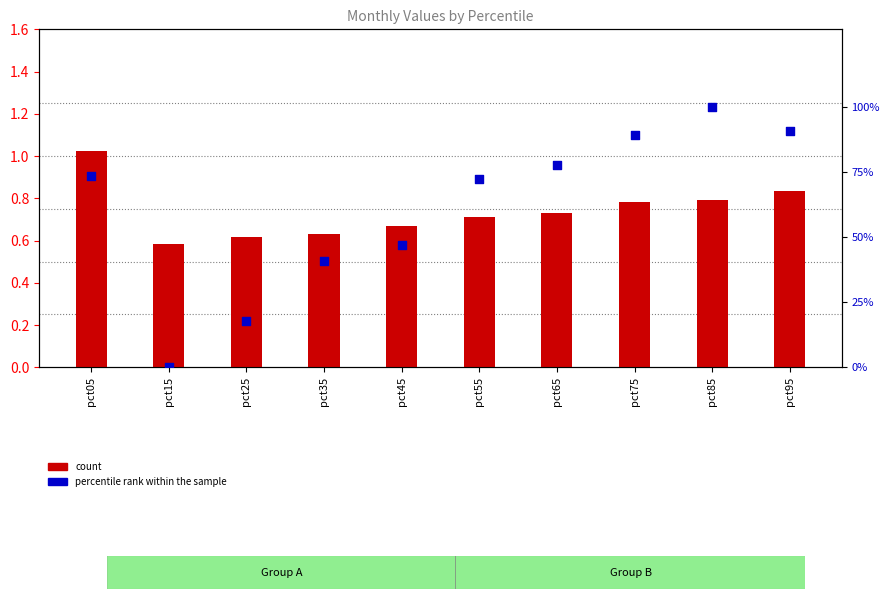

Which series has the widest spread of Y values?

percentile rank within the sample